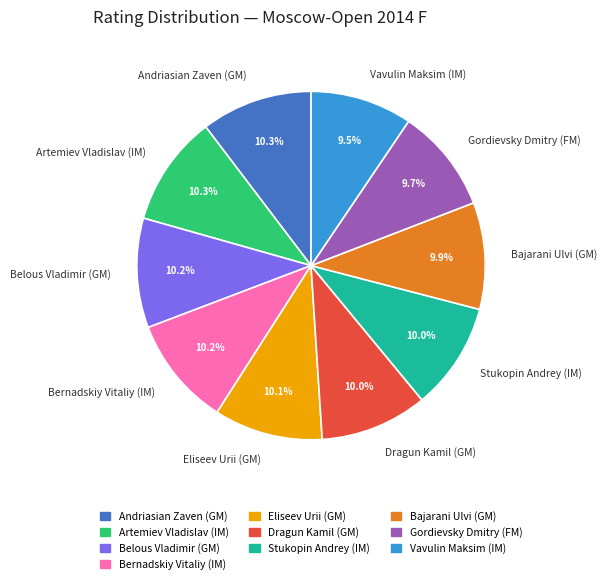

Count the number of slices in the pie.

10